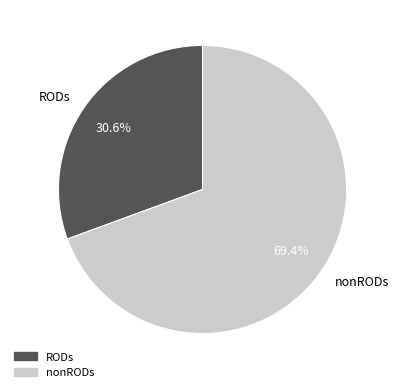

Approximately how many times larger is the value at RODs compared to nonRODs?

0.4